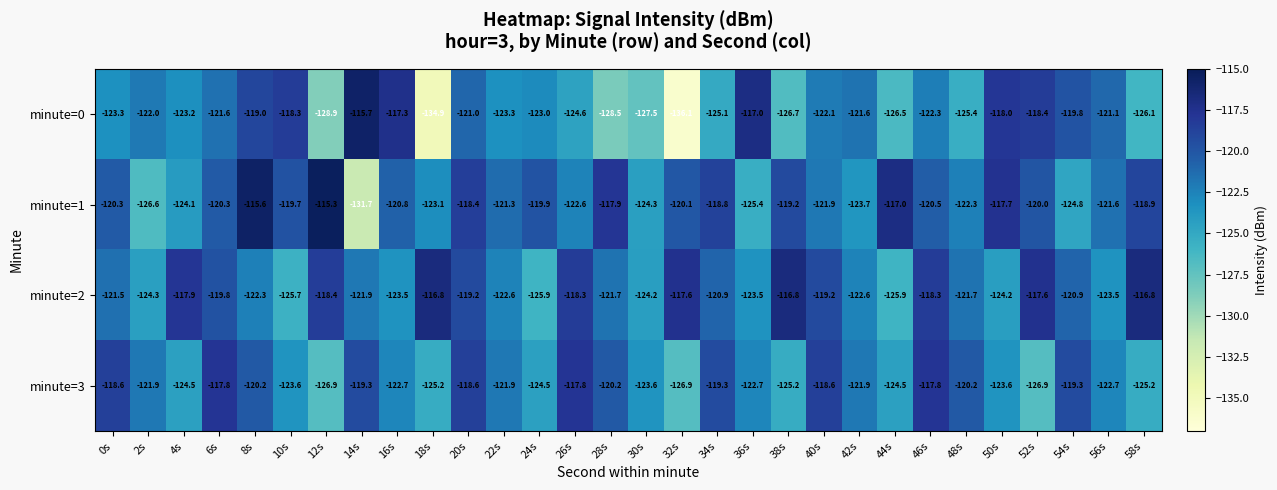

What is the difference between the second highest and minimum values in the minute=1 series?

16.1